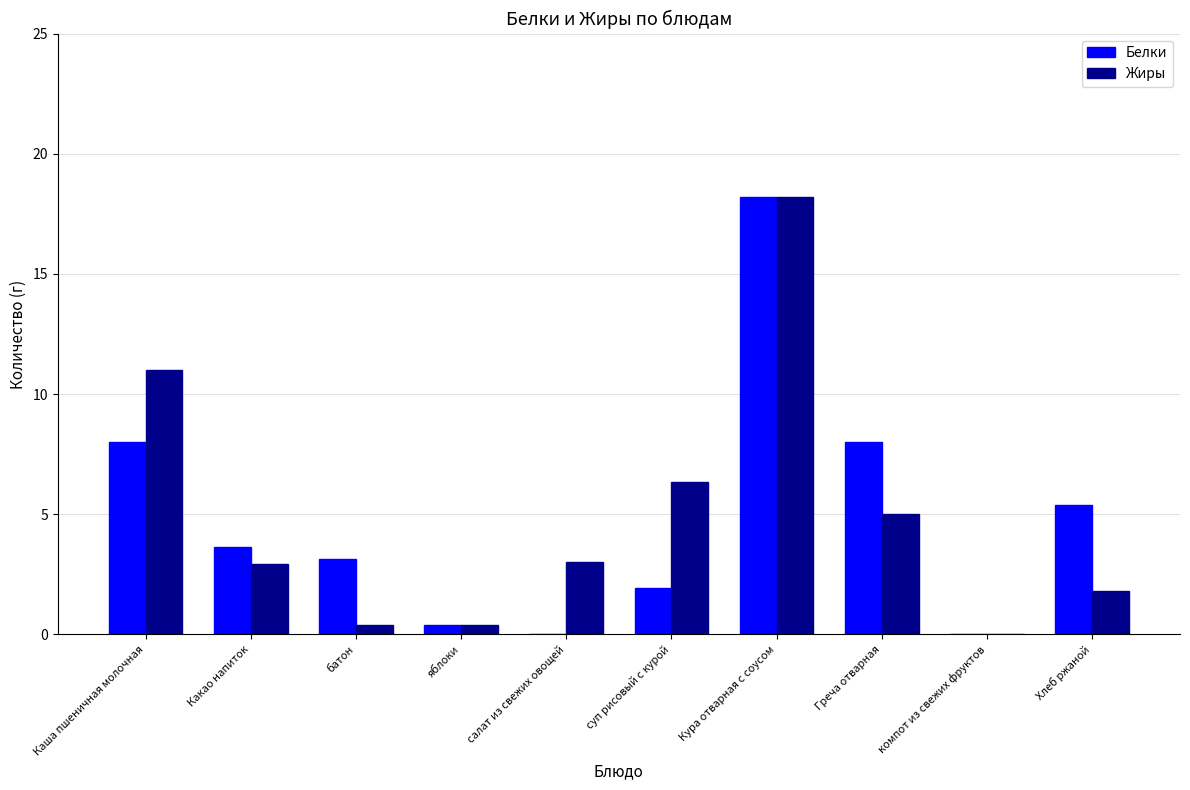

Reading left to right, transcribe all the data shown in this chart.

Белки: Каша пшеничная молочная=8.0	Какао напиток=3.6	батон=3.2	яблоки=0.4	салат из свежих овощей=0.0	суп рисовый с курой=1.9	Кура отварная с соусом=18.2	Греча отварная=8.0	компот из свежих фруктов=0.0	Хлеб ржаной=5.4
Жиры: Каша пшеничная молочная=11.0	Какао напиток=3.0	батон=0.4	яблоки=0.4	салат из свежих овощей=3.0	суп рисовый с курой=6.3	Кура отварная с соусом=18.2	Греча отварная=5.0	компот из свежих фруктов=0.0	Хлеб ржаной=1.8